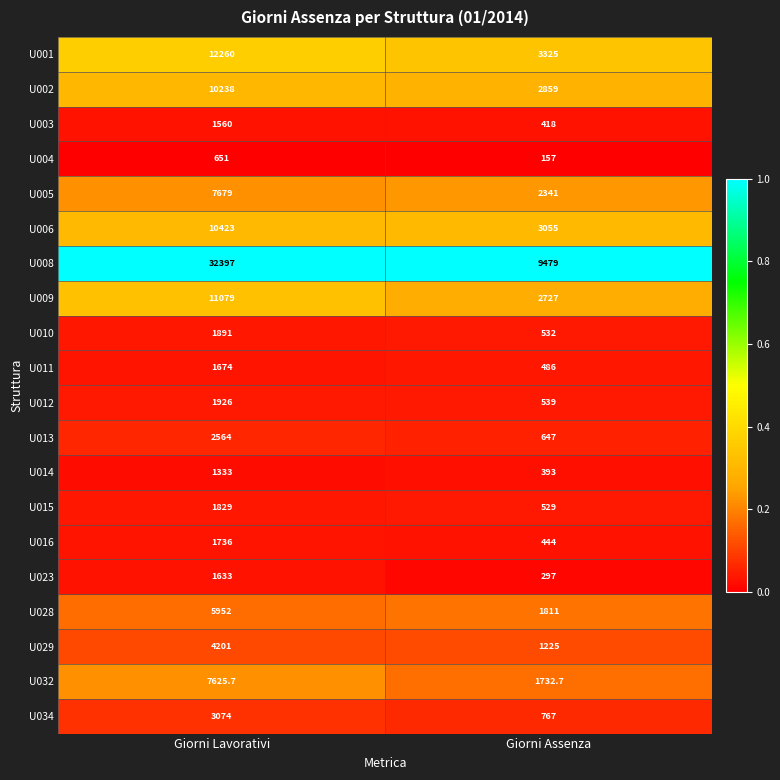

List the series in order of their peak value, lowest first.

U004, U014, U003, U023, U011, U016, U015, U010, U012, U013, U034, U029, U028, U032, U005, U002, U006, U009, U001, U008